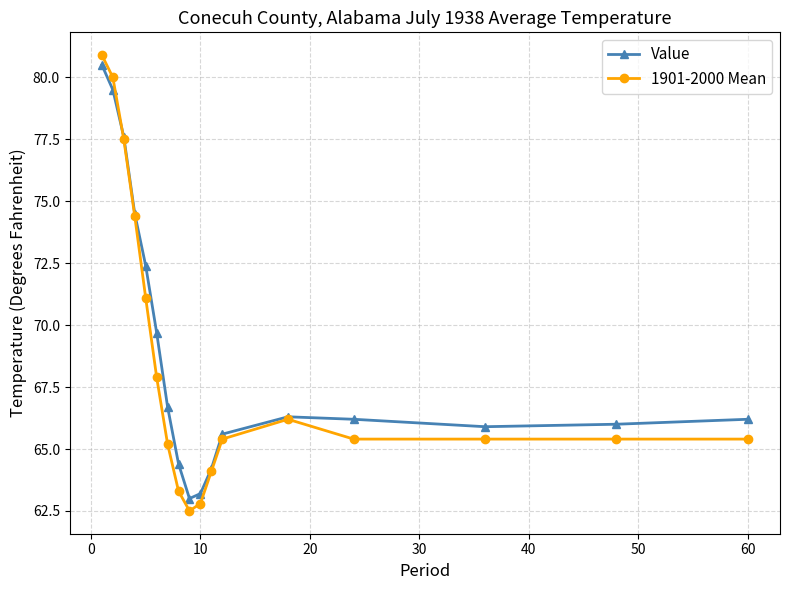

What is the maximum value for Value?

80.5